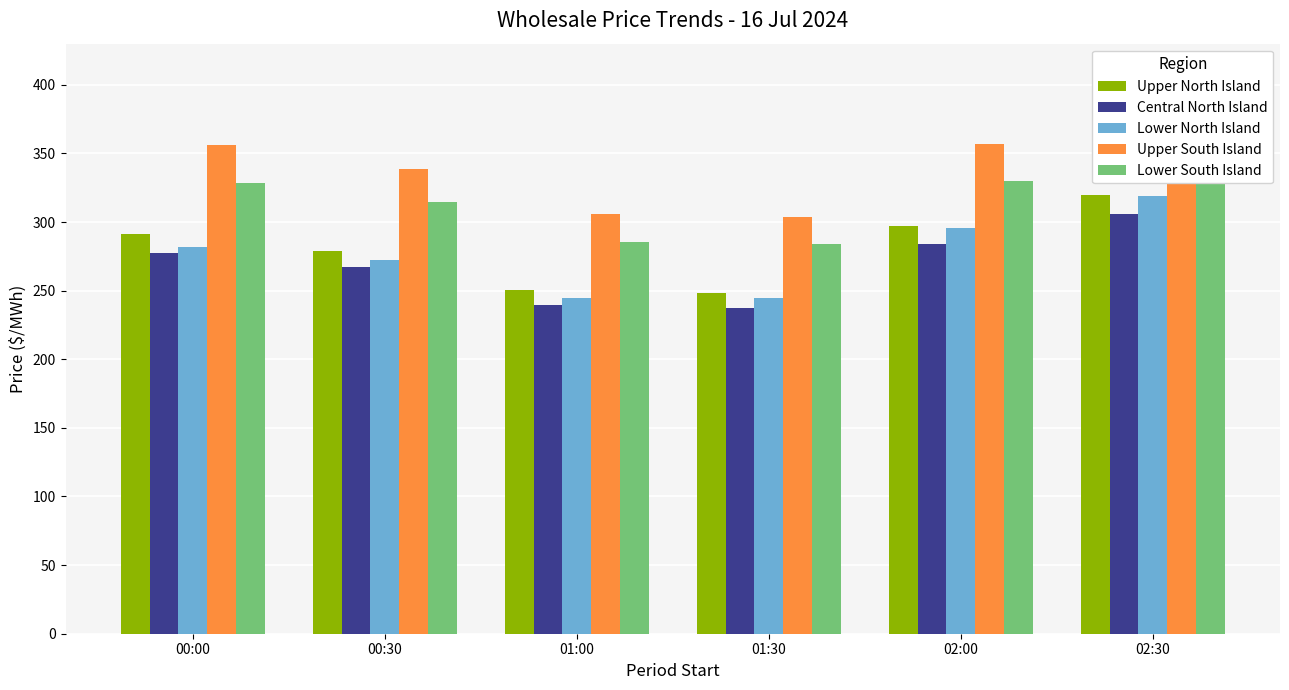

What is the smallest value displayed?

237.1